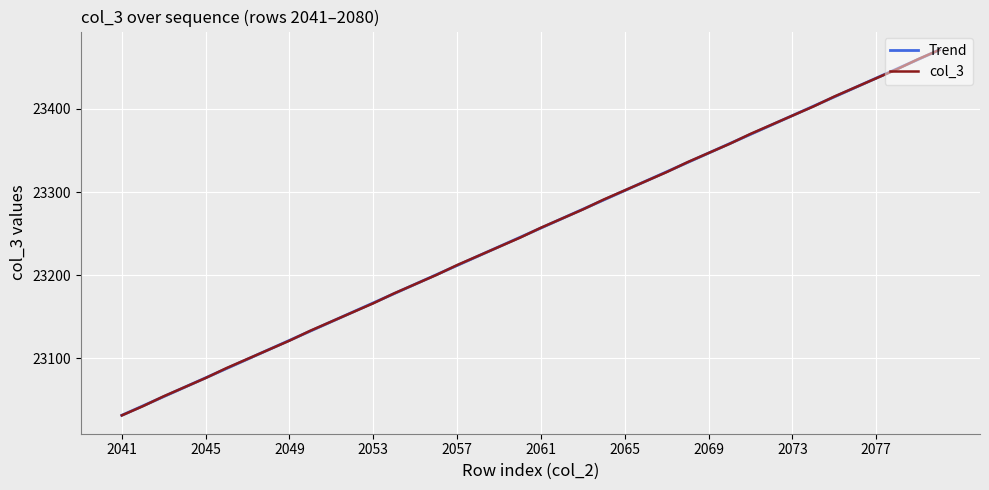

Approximately how many times larger is the value at 2057 compared to 2064?

1.0